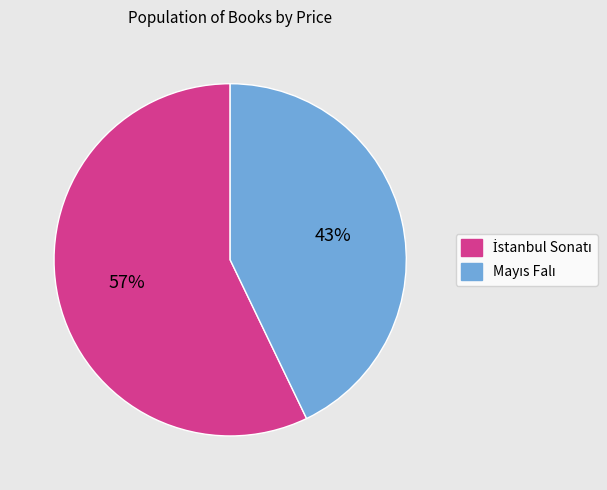

To the nearest percent, what is the difference between the largest and smallest slice percentages?

14%